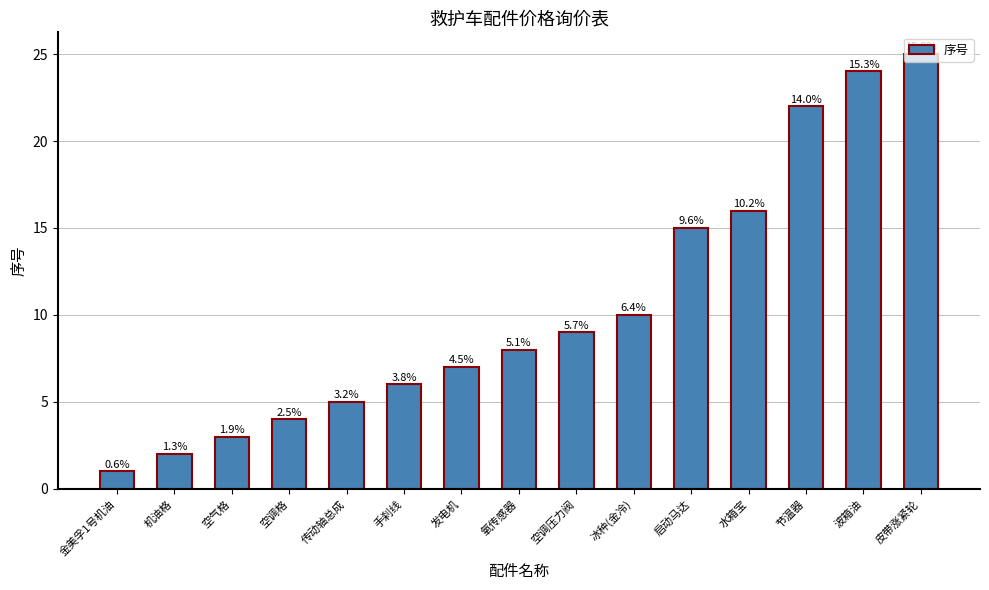

What is the label of the 14th bar from the left?

波箱油